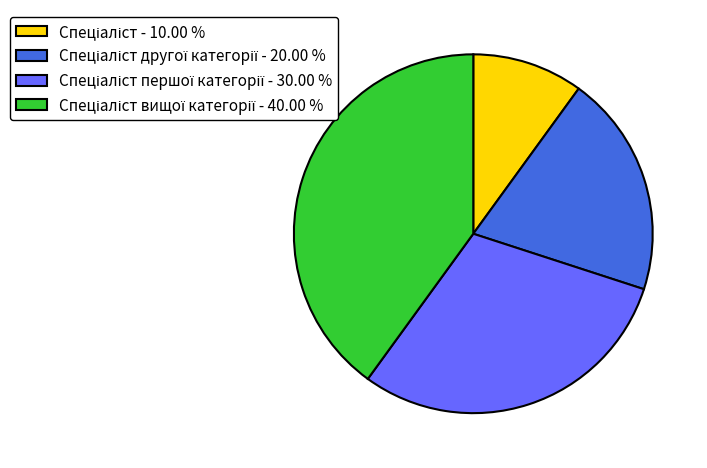

Is there any slice that represents more than half of the pie?

No